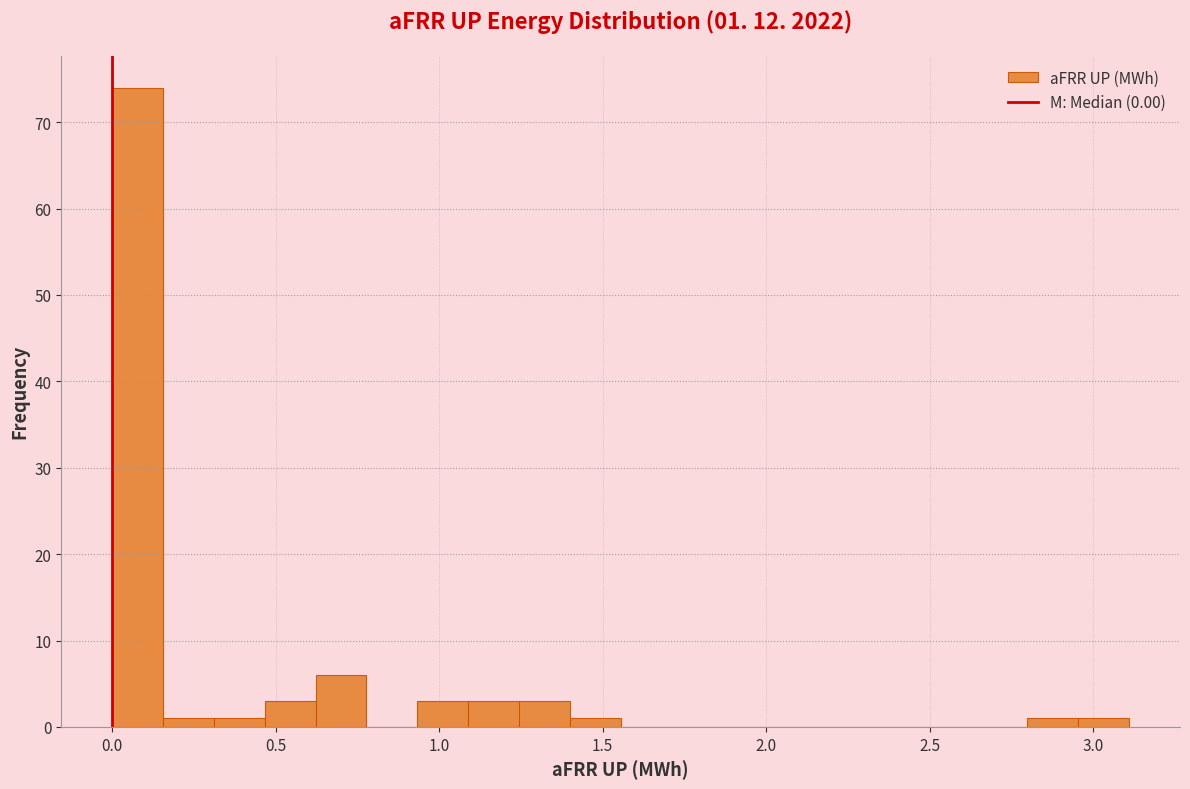

Read against the x-axis, roughly where is the centre of the tallest bar?

0.10